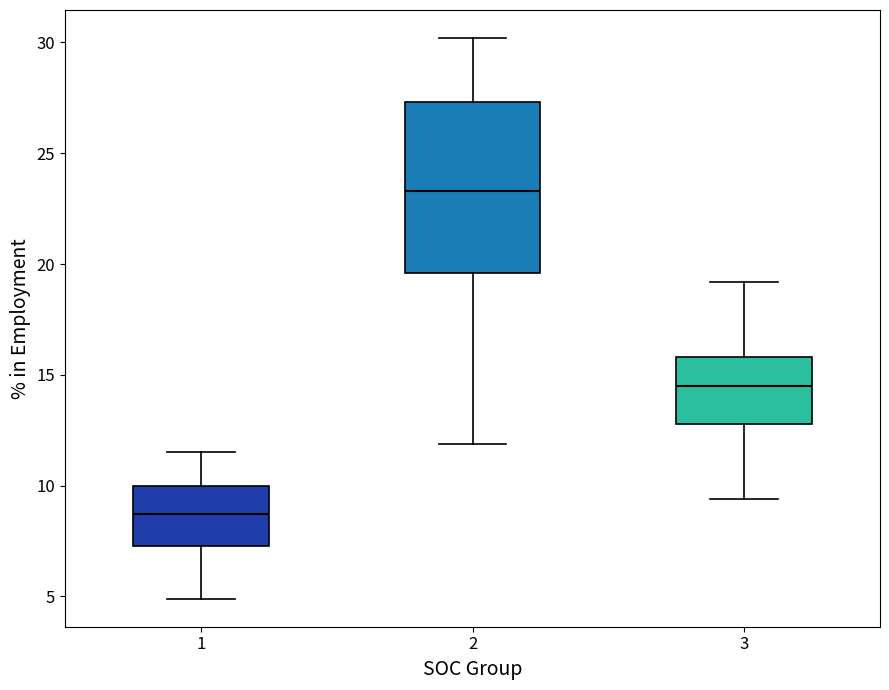

Which box has the highest median line?

2